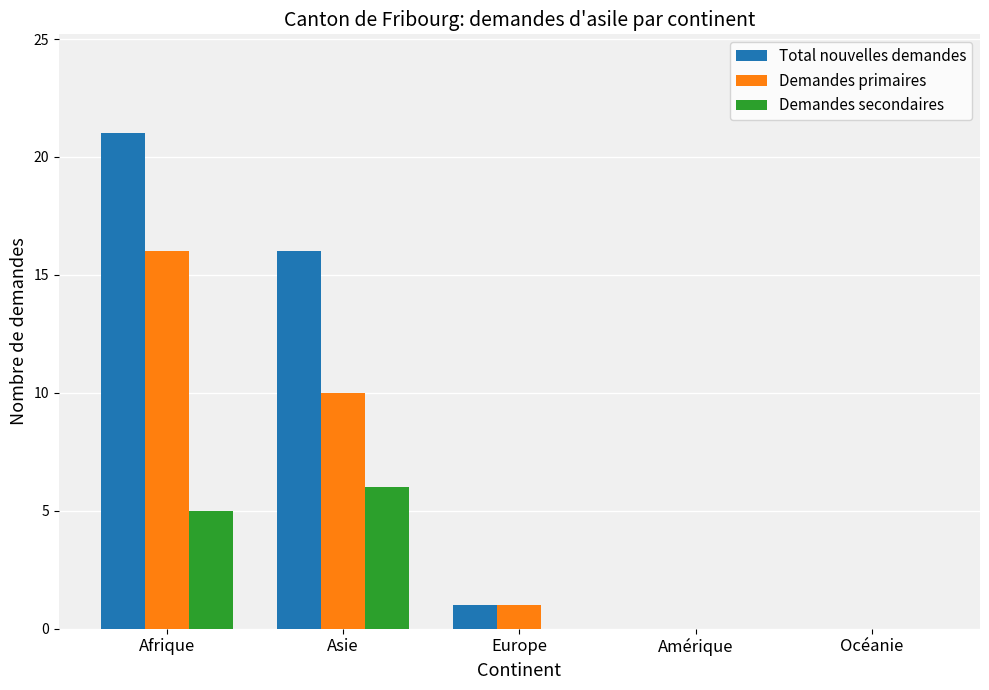

What are all the series names shown in the legend?

Total nouvelles demandes, Demandes primaires, Demandes secondaires